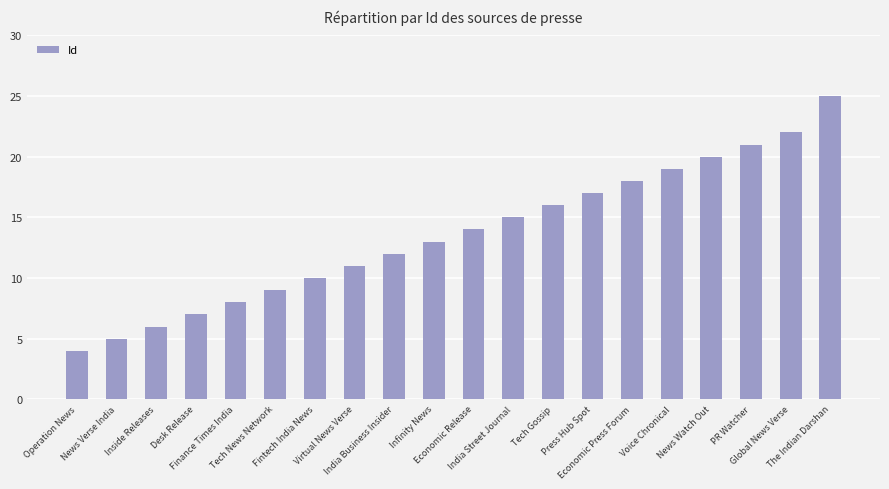

What is the label of the 5th bar from the right?

Voice Chronical